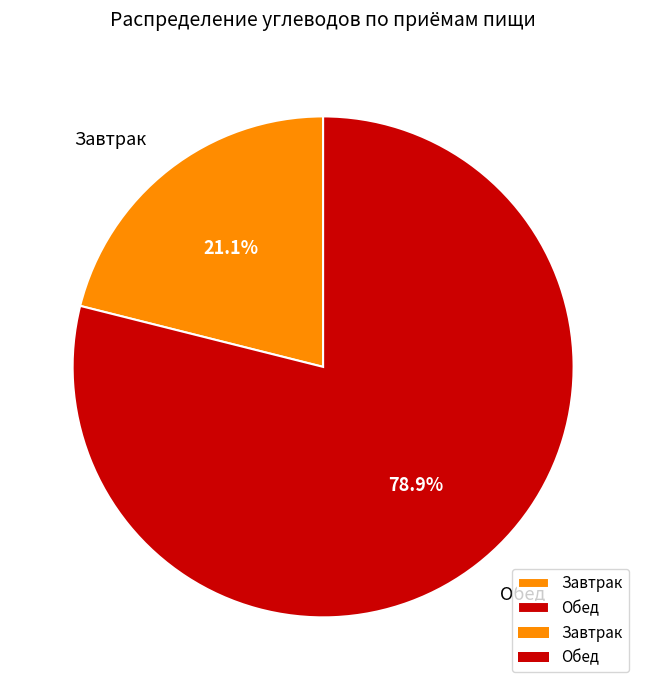

To the nearest percent, what is the combined percentage of Обед and Завтрак?

100%